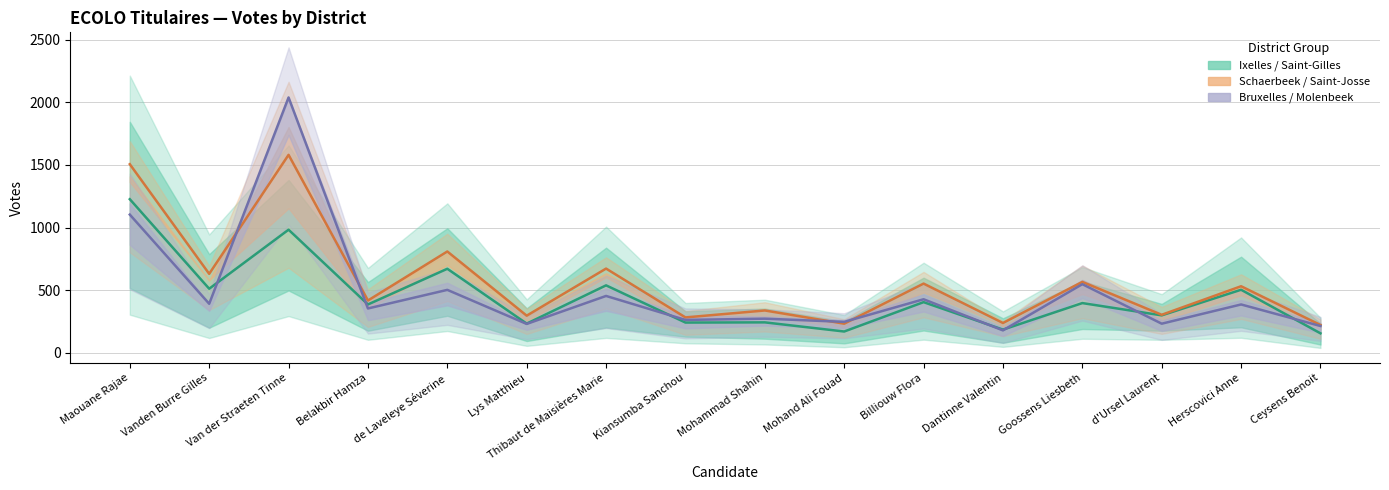

Which category has the lowest value in the Bruxelles / Molenbeek series?

Dantinne Valentin